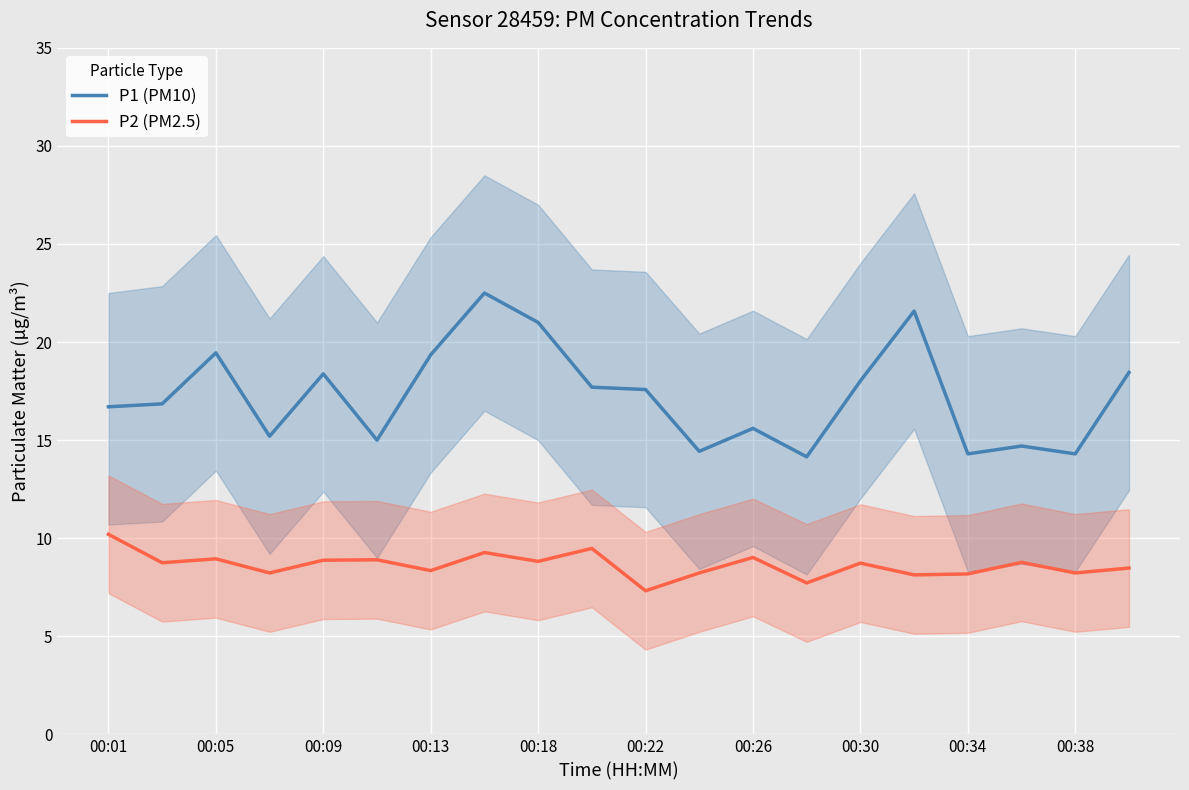

What is the total value across all series at 19?

26.9